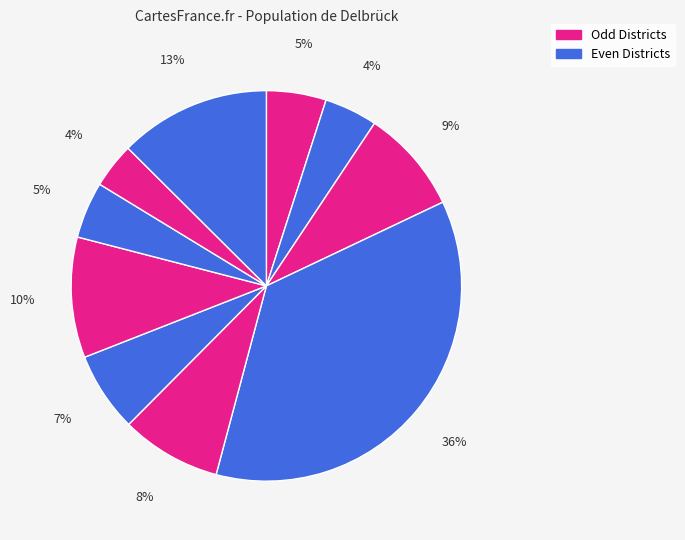

How many slices are in this pie chart?

10